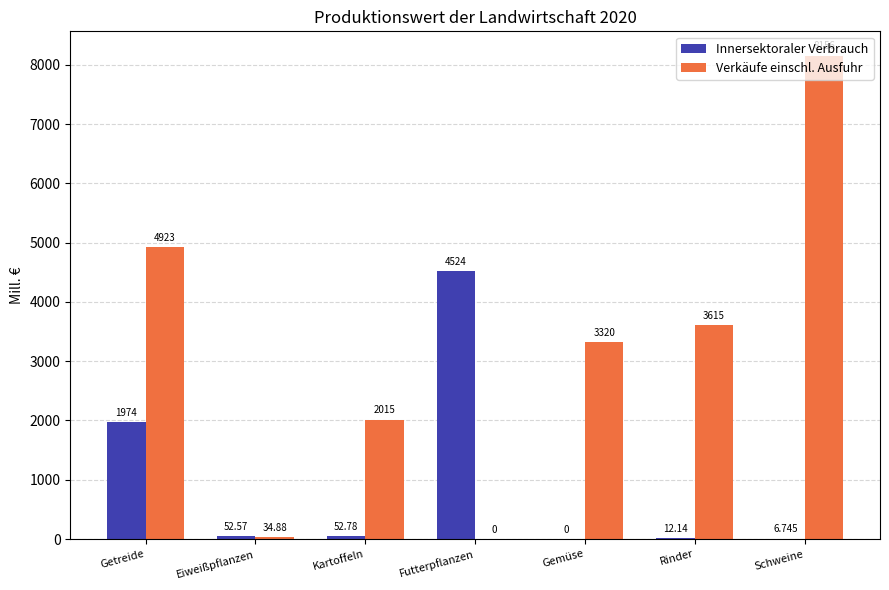

What is the total value across all series at Gemüse?

3319.7